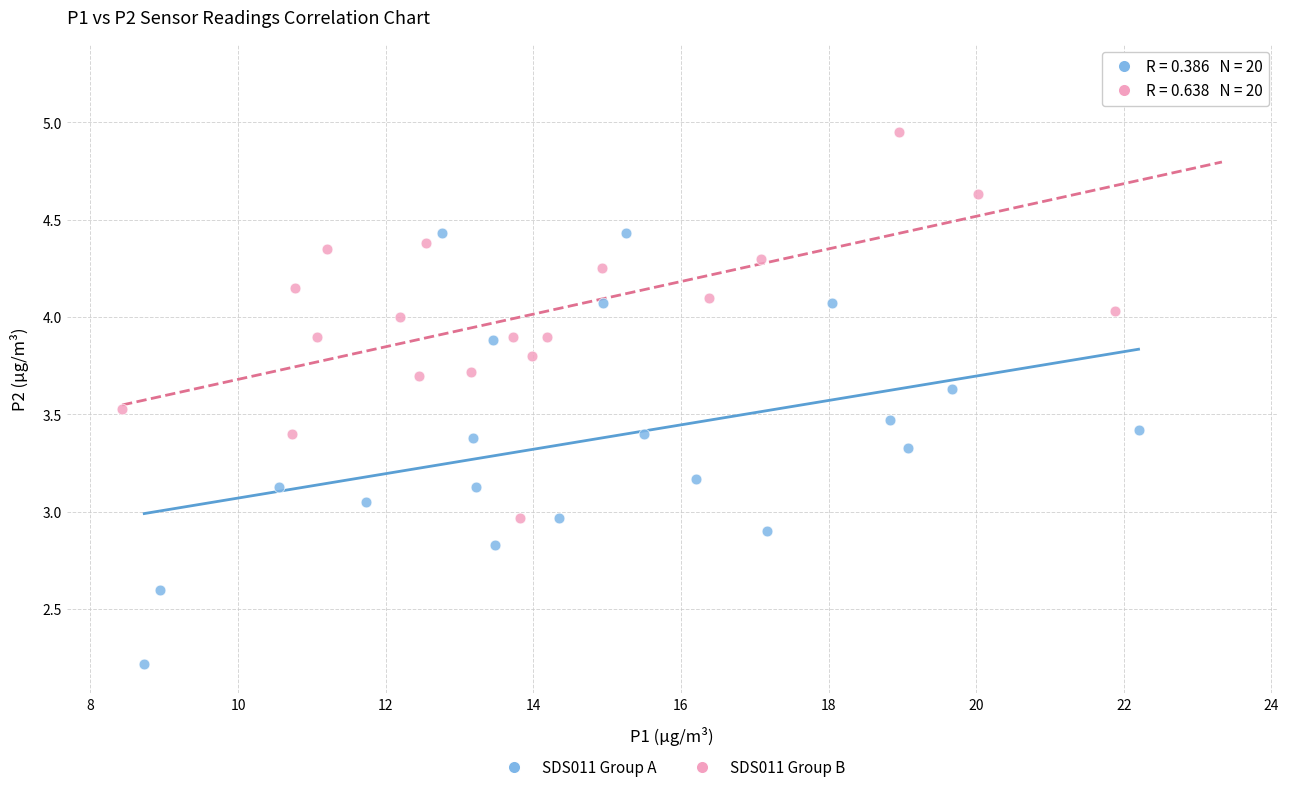

Which series has the largest Y range (max minus min)?

SDS011 Group B